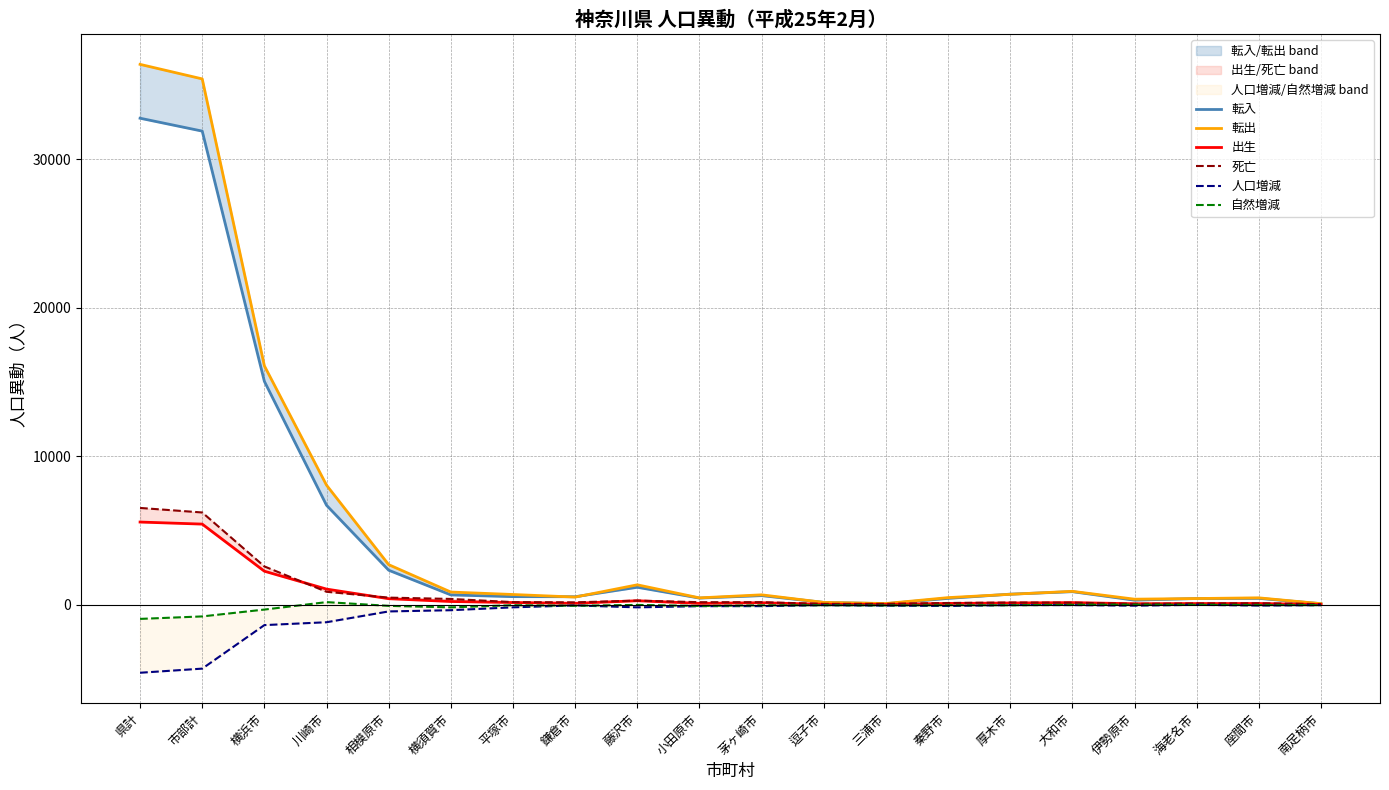

Where is 転出 nearest to the value 18234?

横浜市